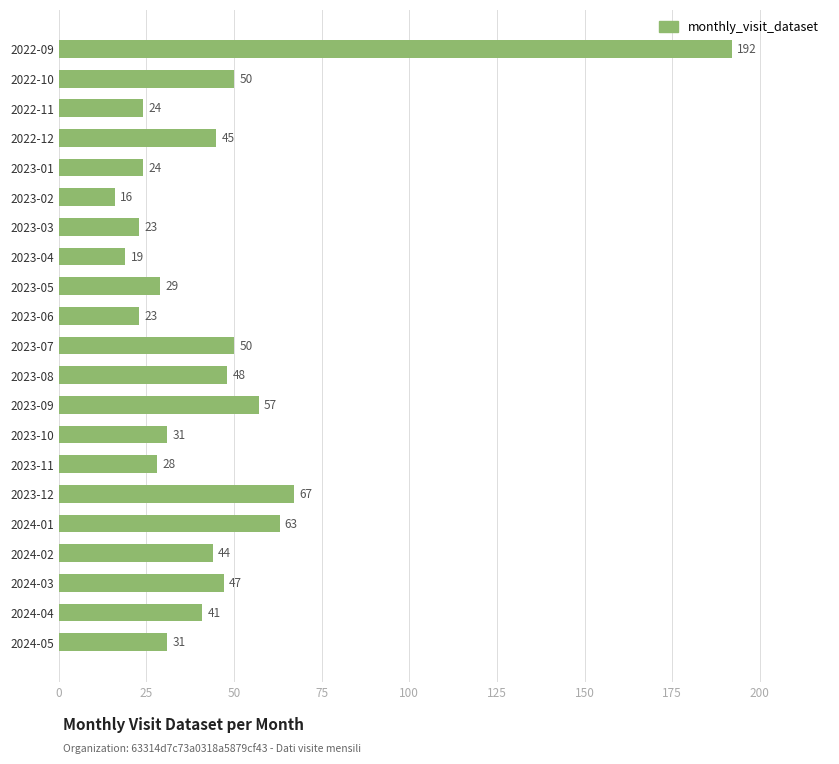

Reading top to bottom, list all the values displayed in this chart.

2022-09=192	2022-10=50	2022-11=24	2022-12=45	2023-01=24	2023-02=16	2023-03=23	2023-04=19	2023-05=29	2023-06=23	2023-07=50	2023-08=48	2023-09=57	2023-10=31	2023-11=28	2023-12=67	2024-01=63	2024-02=44	2024-03=47	2024-04=41	2024-05=31